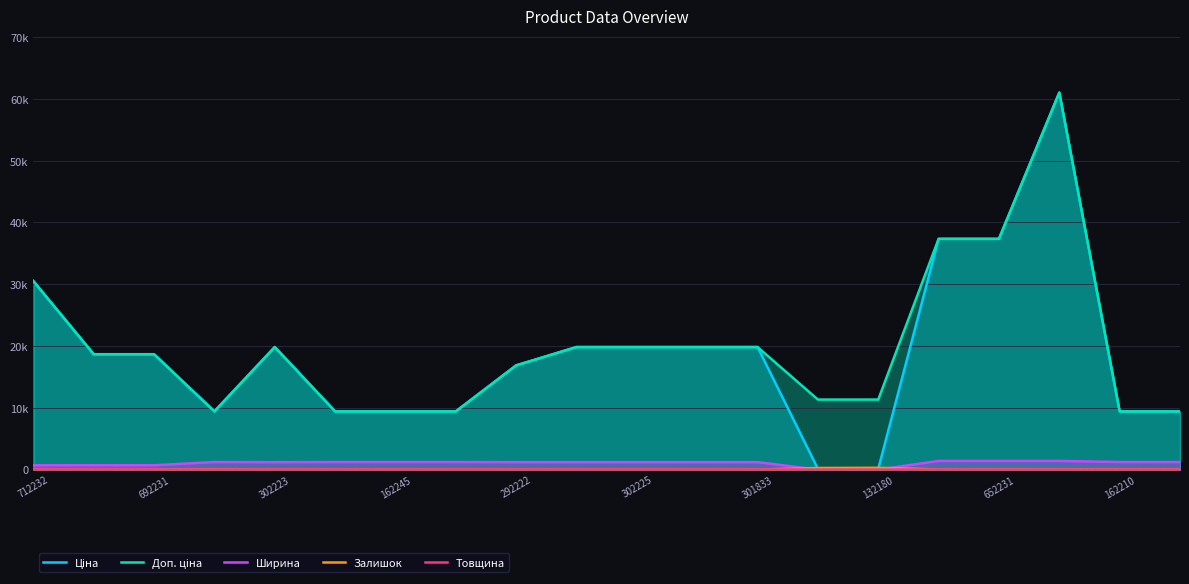

Reading left to right, what are all the values shown in this chart?

Ціна: 30512.3	18671.5	18671.5	9416.9	19831.1	9416.9	9416.9	9416.9	16863.2	19831.1	19831.1	19831.1	19831.1	113.3	113.3	37343.0	37343.0	61024.7	9416.9	9416.9
Доп. ціна: 30512.3	18671.5	18671.5	9416.9	19831.1	9416.9	9416.9	9416.9	16863.2	19831.1	19831.1	19831.1	19831.1	11334.0	11334.0	37343.0	37343.0	61024.7	9416.9	9416.9
Ширина: 697.0	697.0	697.0	1220.0	1200.0	1220.0	1220.0	1220.0	1200.0	1200.0	1200.0	1200.0	1200.0	0.0	0.0	1400.0	1400.0	1400.0	1220.0	1220.0
Залишок: 0.0	0.0	0.0	59.0	2.0	0.0	27.0	1.0	5.0	0.0	2.0	3.0	0.0	260.0	290.0	11.0	21.0	16.0	54.0	54.0
Товщина: 12.0	12.0	12.0	18.0	18.0	18.0	18.0	18.0	18.0	18.0	18.0	18.0	18.0	0.0	0.0	12.0	12.0	12.0	18.0	18.0